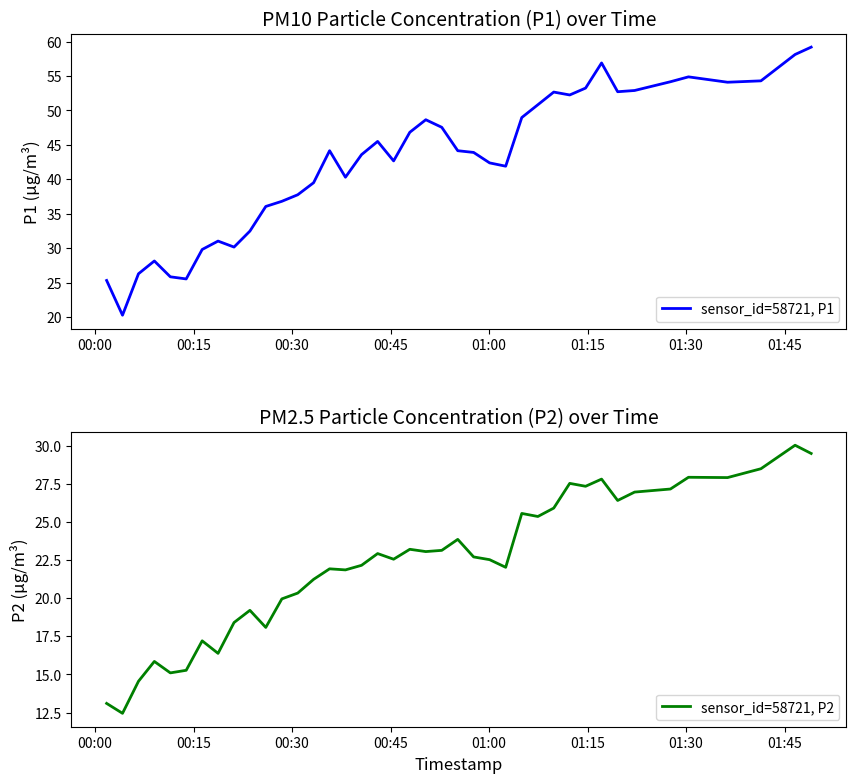

What is the highest value of the sensor_id=58721, P1 series?

59.2